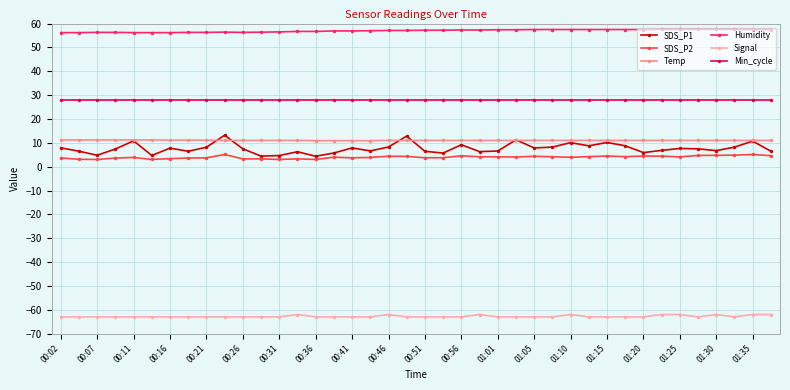

True or false: Min_cycle and Signal intersect in this chart.

False